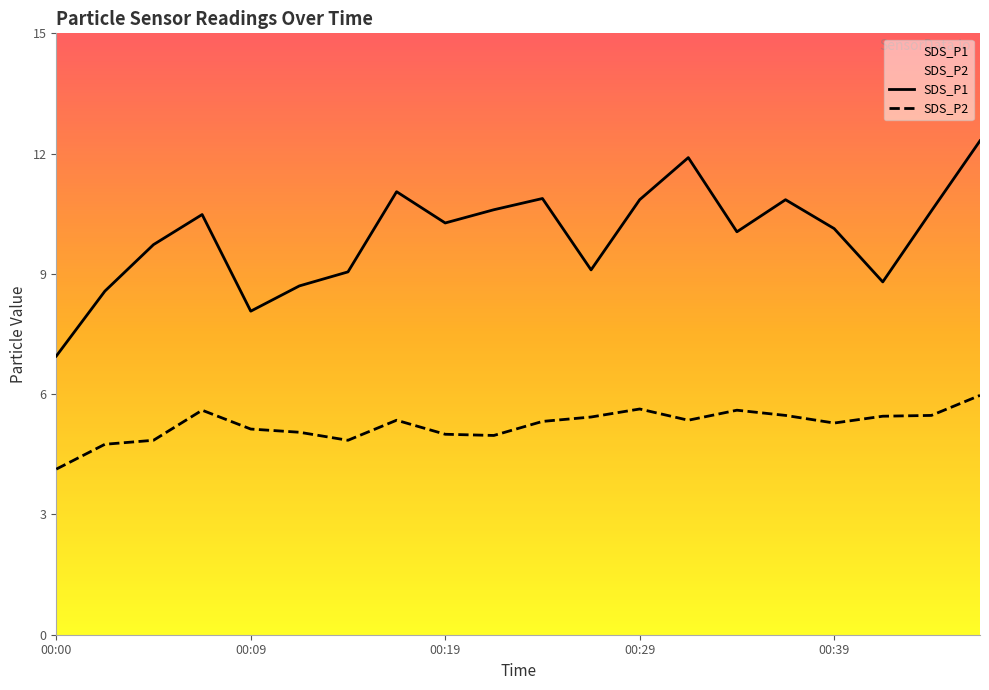

True or false: SDS_P1 and SDS_P2 intersect in this chart.

False